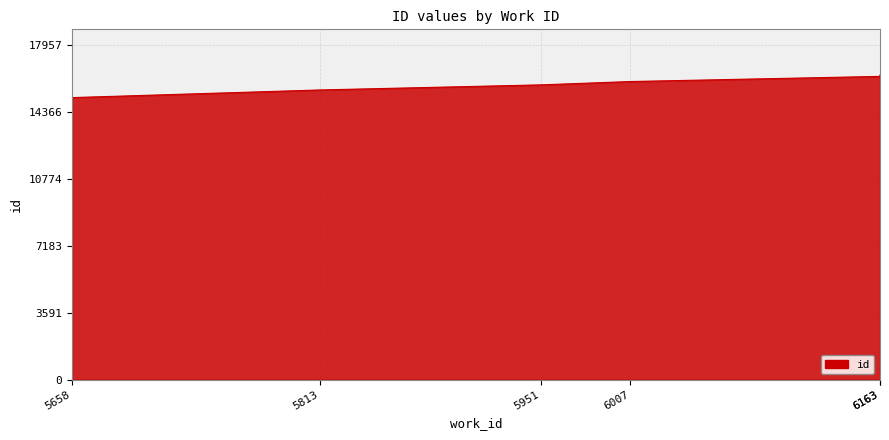

Reading right to left, list all the values displayed in this chart.

16325	16251	15975	15797	15524	15114